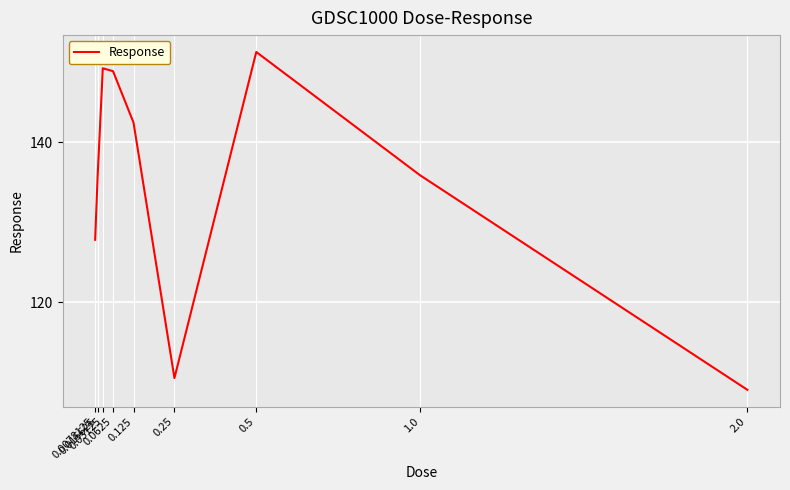

What is the sum of all values?

1211.0